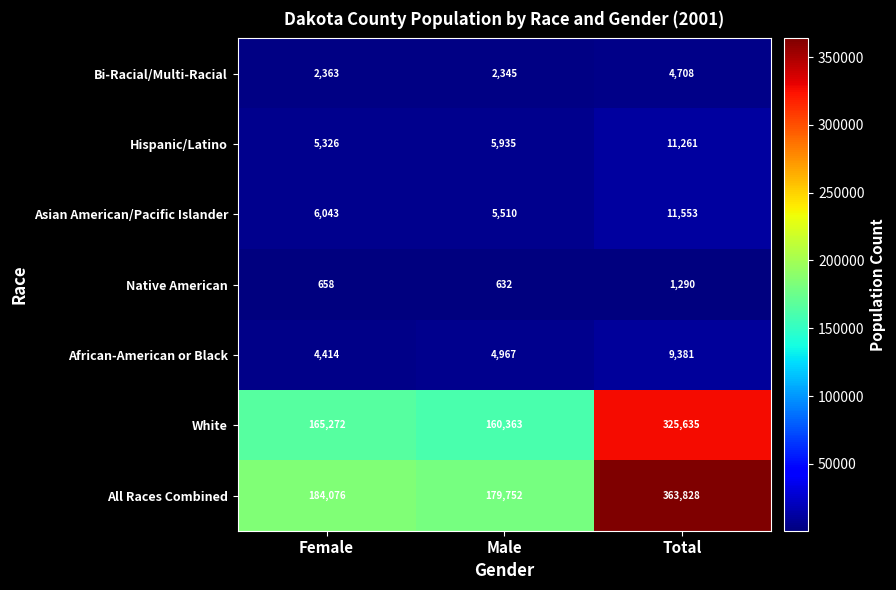

Which label corresponds to the smallest value in the chart?

Male